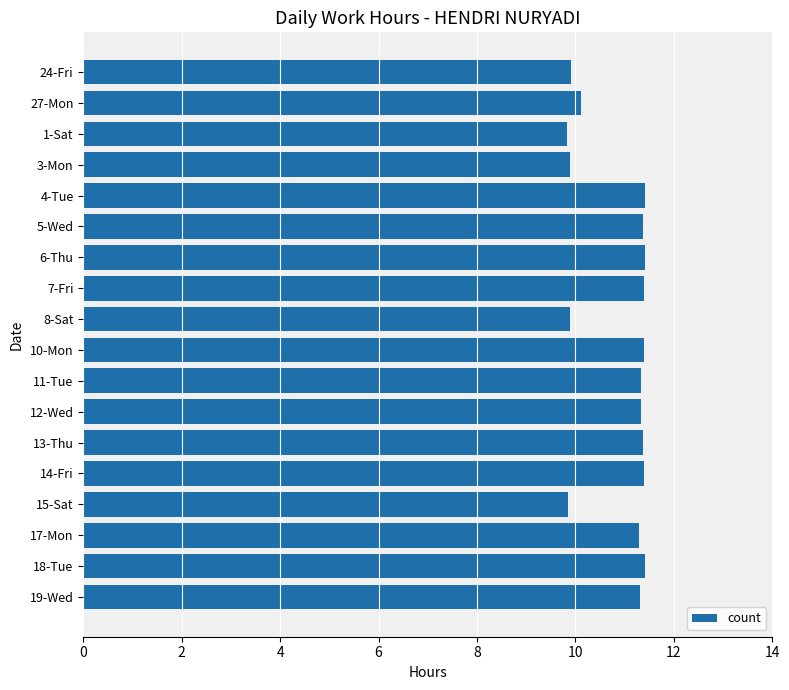

True or false: the data shows 17.2 at 18-Tue.

False